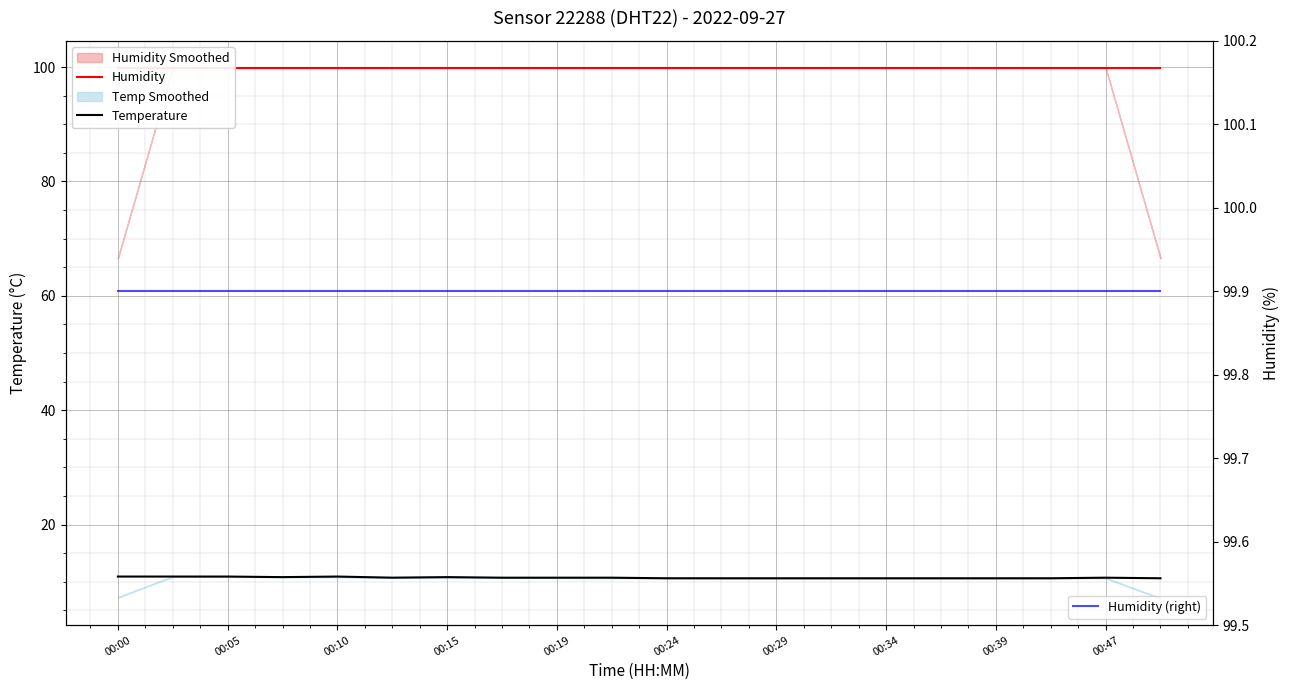

How many categories are shown in the chart?

20